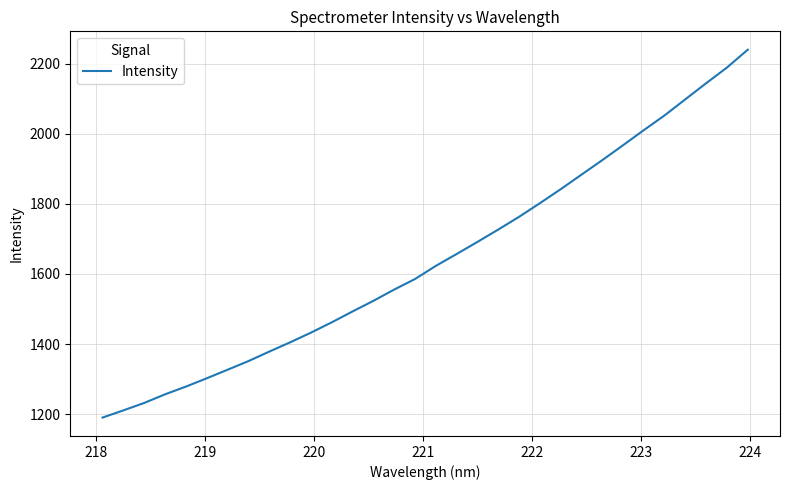

What is the smallest value displayed?

1190.2